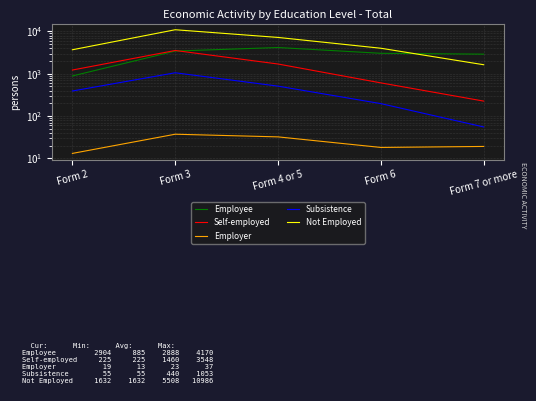

Does the chart have visible grid lines?

Yes